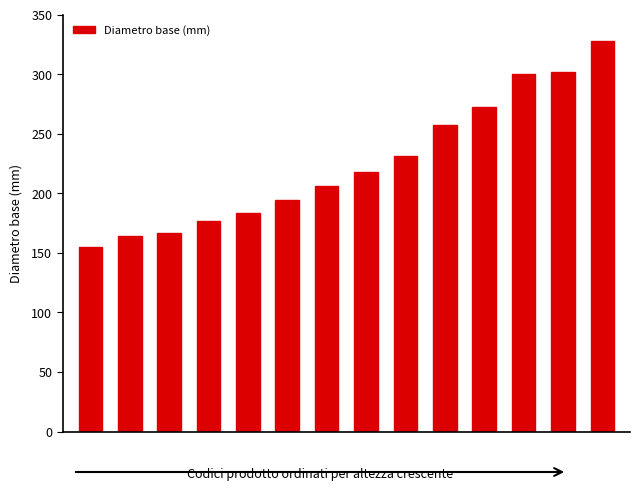

Reading left to right, transcribe all the data shown in this chart.

155	164	167	177	183	194	206	218	231	257	272	300	302	328